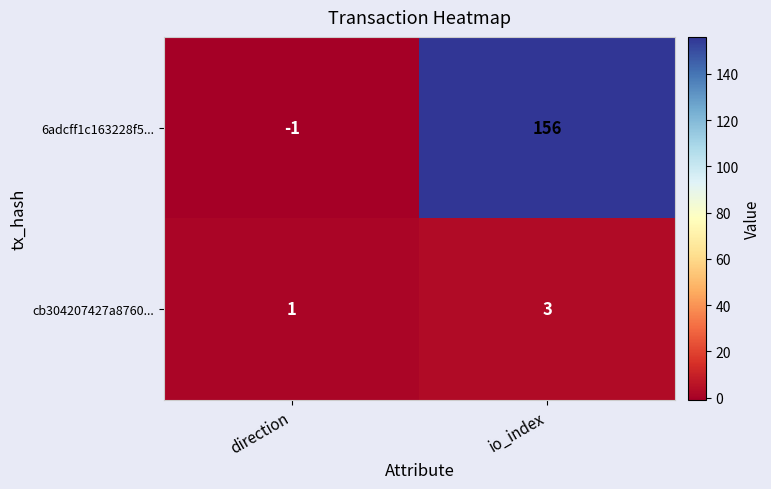

Which category has the highest value in the cb304207427a8760... series?

io_index